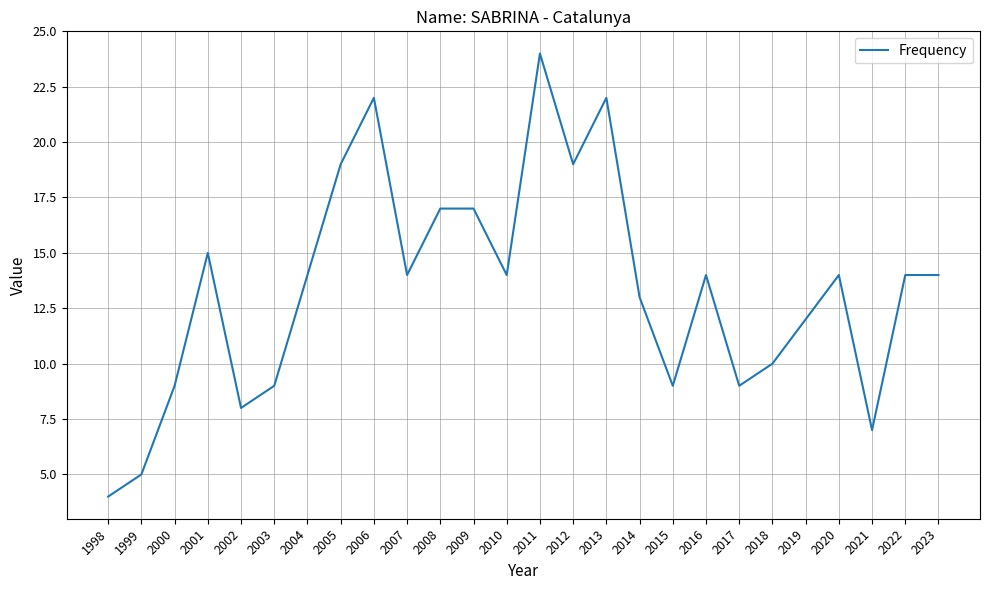

How many series are shown in this chart?

1